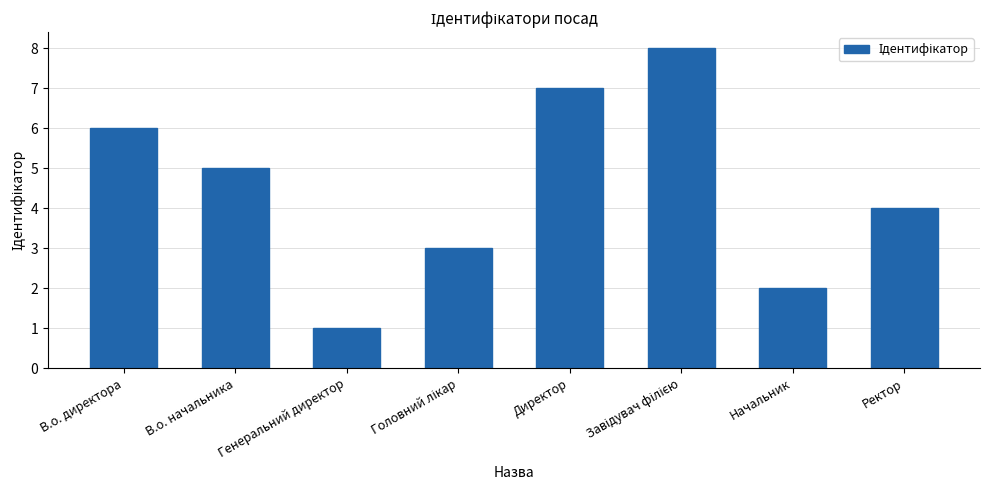

Which category has the lowest value across all series?

Генеральний директор